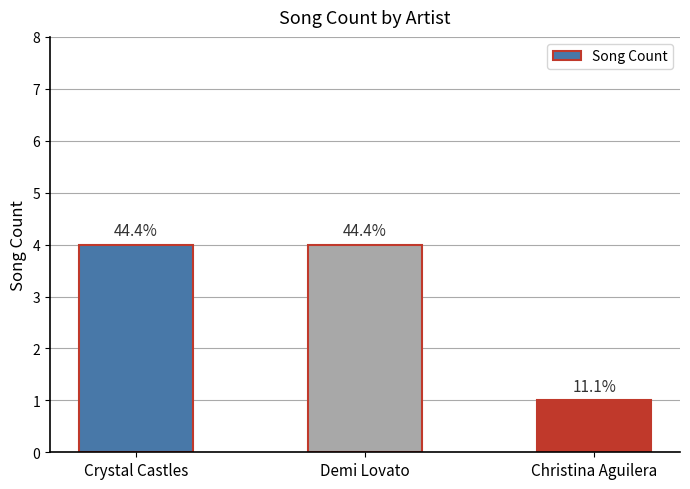

Between Crystal Castles and Demi Lovato, which is larger?

Crystal Castles